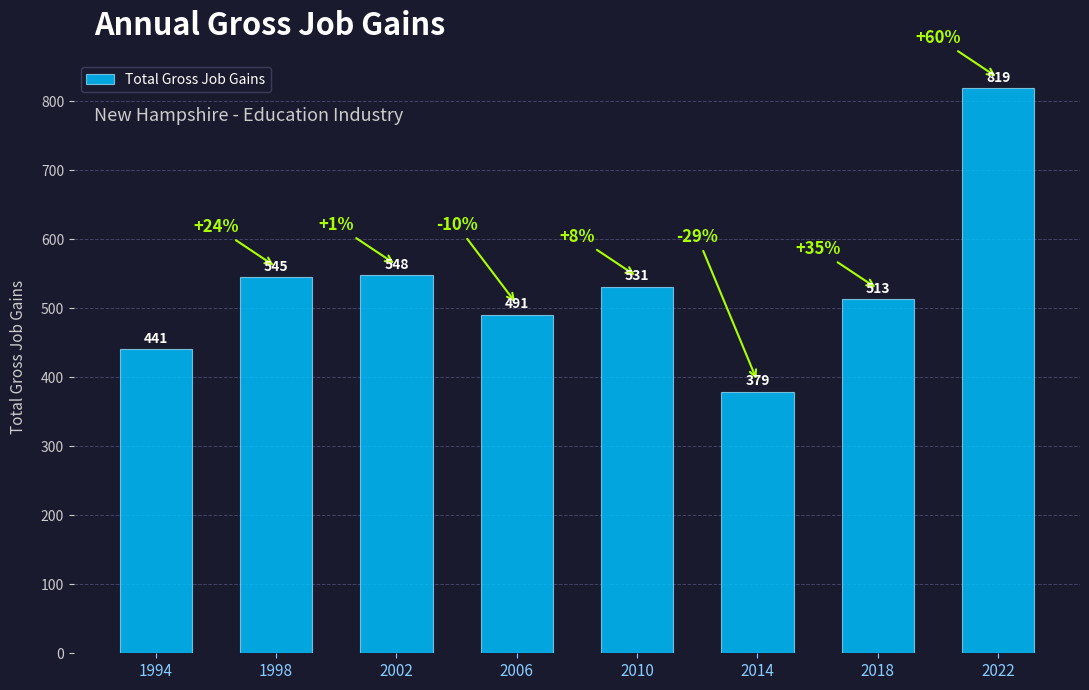

List the labels in order of value, largest first.

2022, 2002, 1998, 2010, 2018, 2006, 1994, 2014